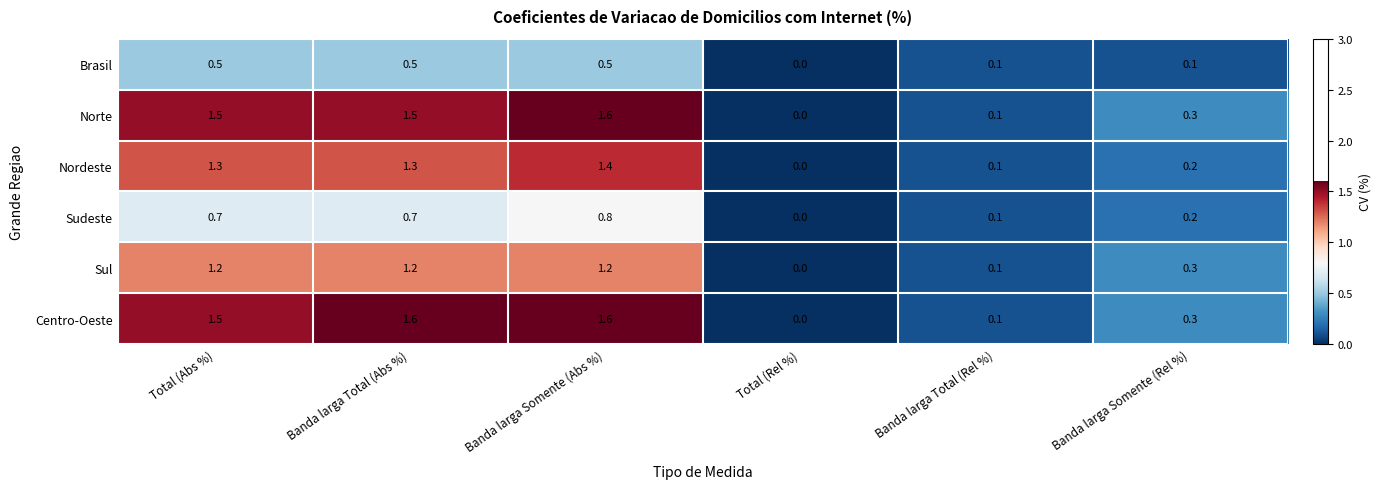

What is the total value across all series at Banda larga Total (Rel %)?

0.6